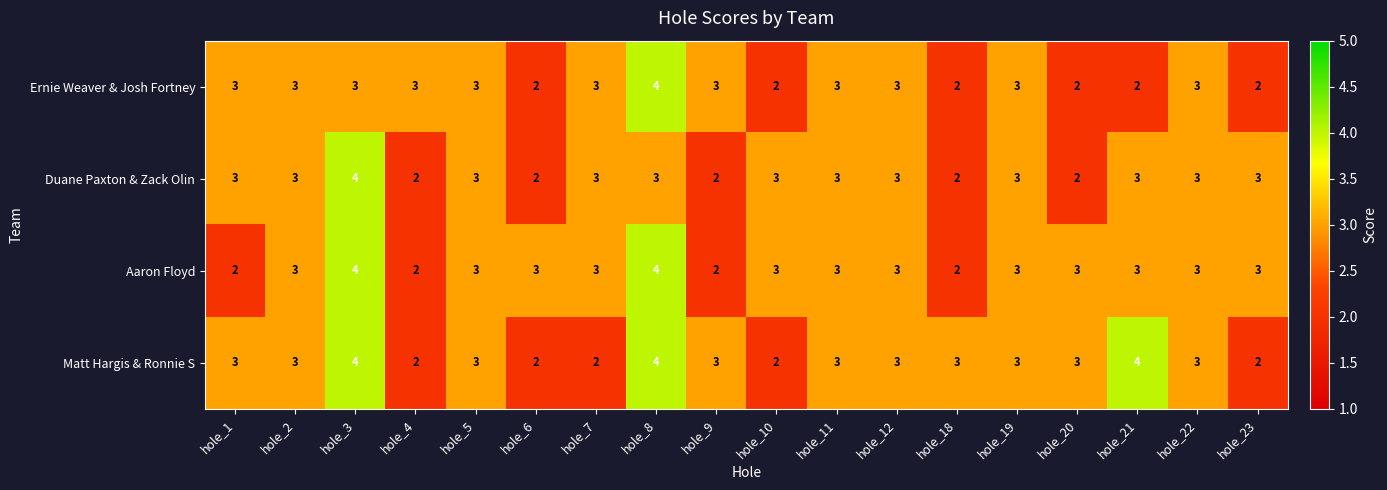

What is the sum of the Matt Hargis & Ronnie S values at hole_5 and hole_4?

5